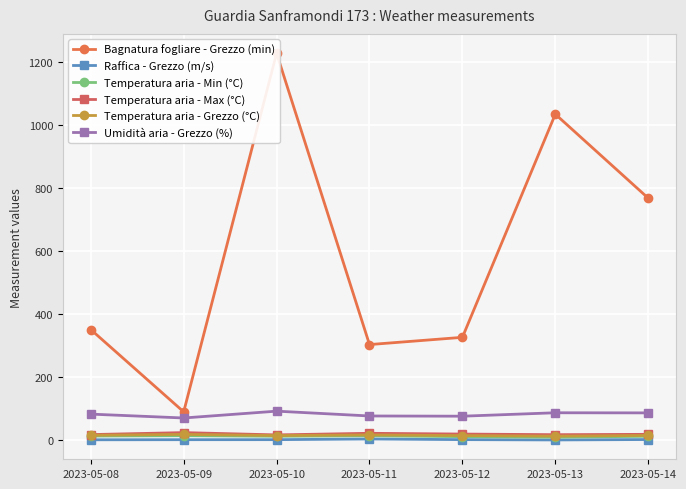

Rank the series by their maximum value, from highest to lowest.

Bagnatura fogliare - Grezzo (min), Umidità aria - Grezzo (%), Temperatura aria - Max (°C), Temperatura aria - Grezzo (°C), Temperatura aria - Min (°C), Raffica - Grezzo (m/s)